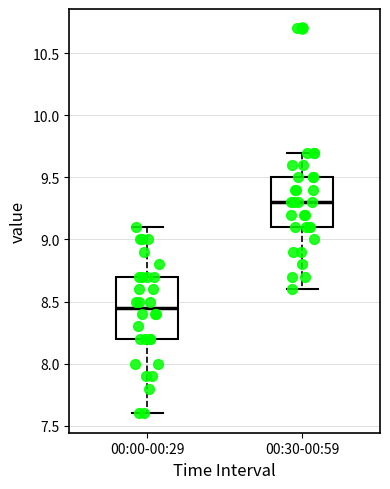

Reading left to right, transcribe this box plot: for each box, give where its median line is, the range the box spans, and where its two whiskers end, as read against the y-axis. The values are not printed on the chart, so give them approximately, as read against the axis.

00:00-00:29: median 8.45, box 8.20 to 8.70, whiskers 7.60 to 9.10
00:30-00:59: median 9.30, box 9.10 to 9.50, whiskers 8.60 to 9.70